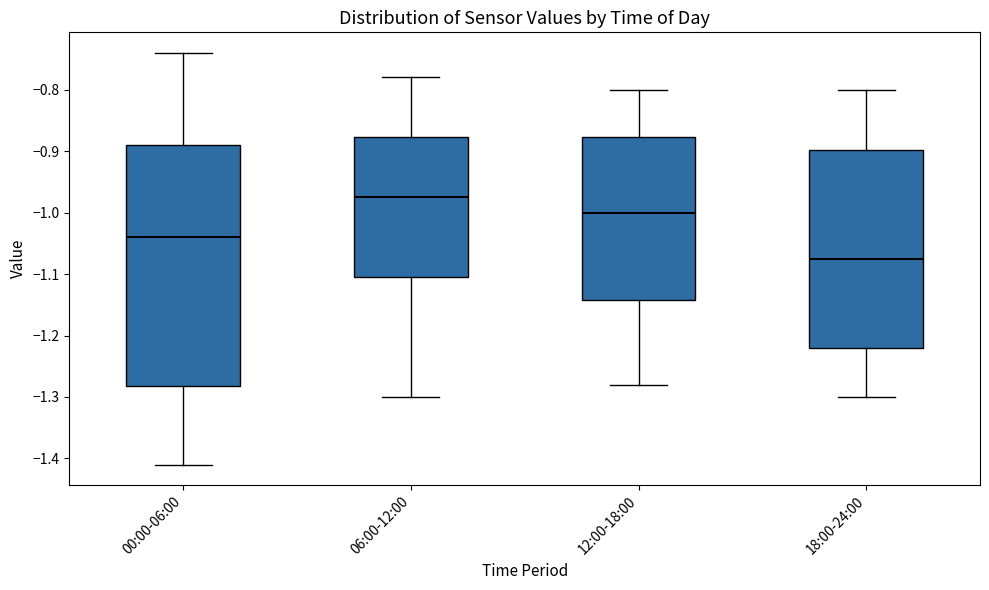

Where is the upper edge of the box for 12:00-18:00 on the y-axis? The values are not printed on the chart, so give them approximately, as read against the axis.

-0.88